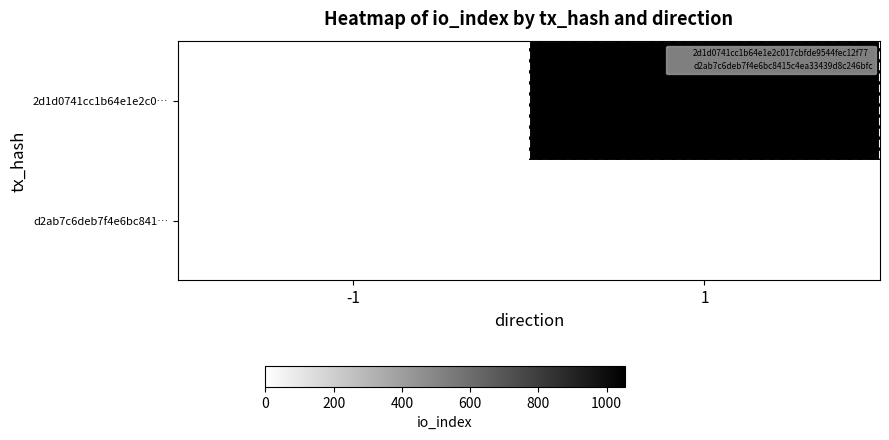

List the series in order of their overall mean, highest first.

2d1d0741cc1b64e1e2c0…, d2ab7c6deb7f4e6bc841…